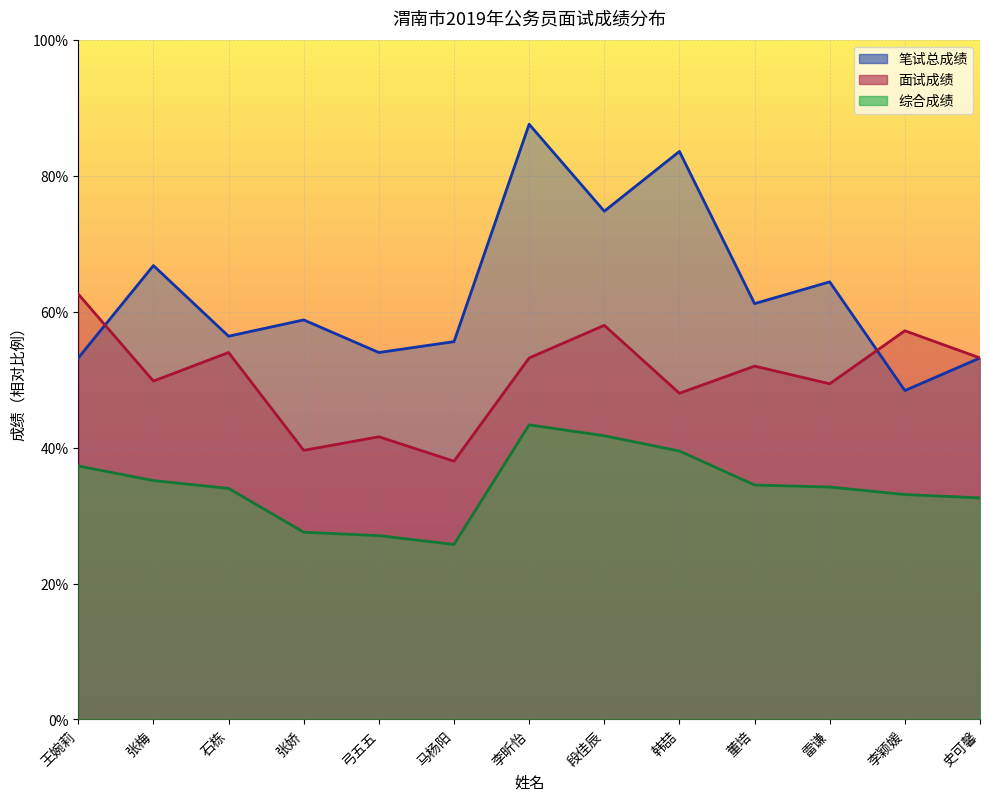

At which label does 面试成绩 first exceed 52?

王婉莉